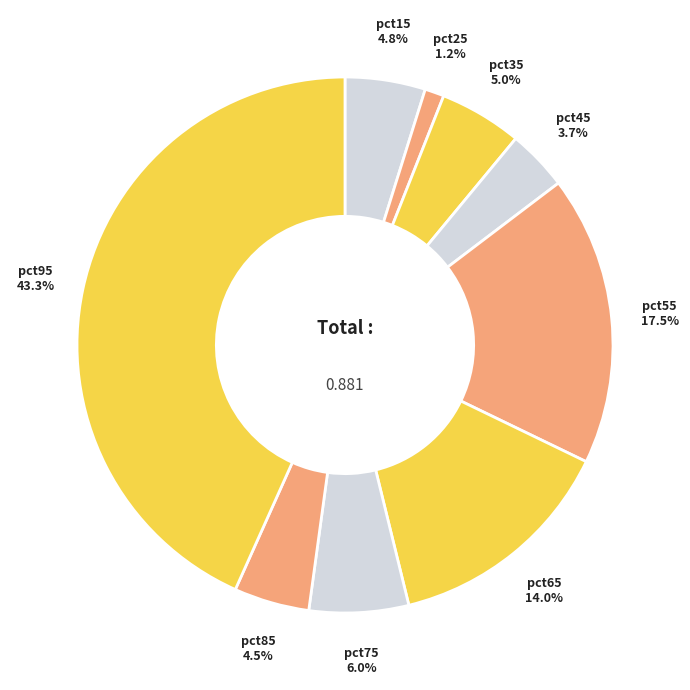

How many segments does this pie chart have?

9